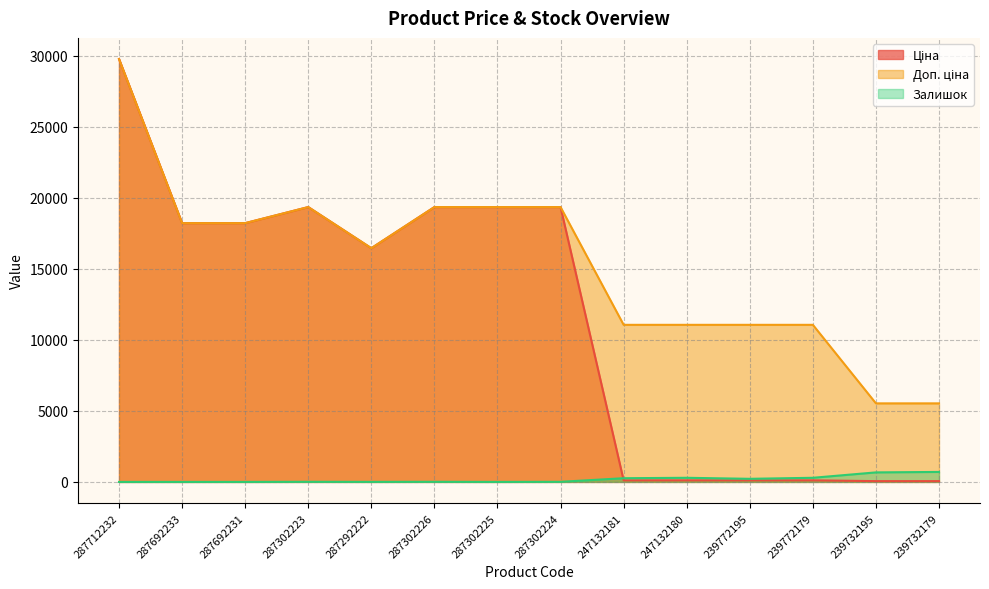

What are all the series names shown in the legend?

Ціна, Доп. ціна, Залишок